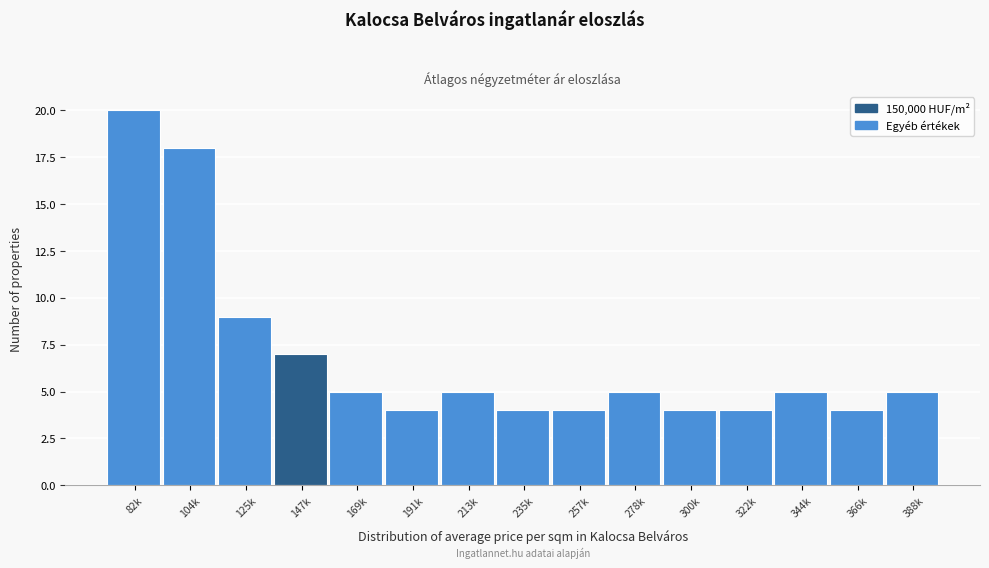

Reading right to left, list all the values displayed in this chart.

5	4	5	4	4	5	4	4	5	4	5	7	9	18	20